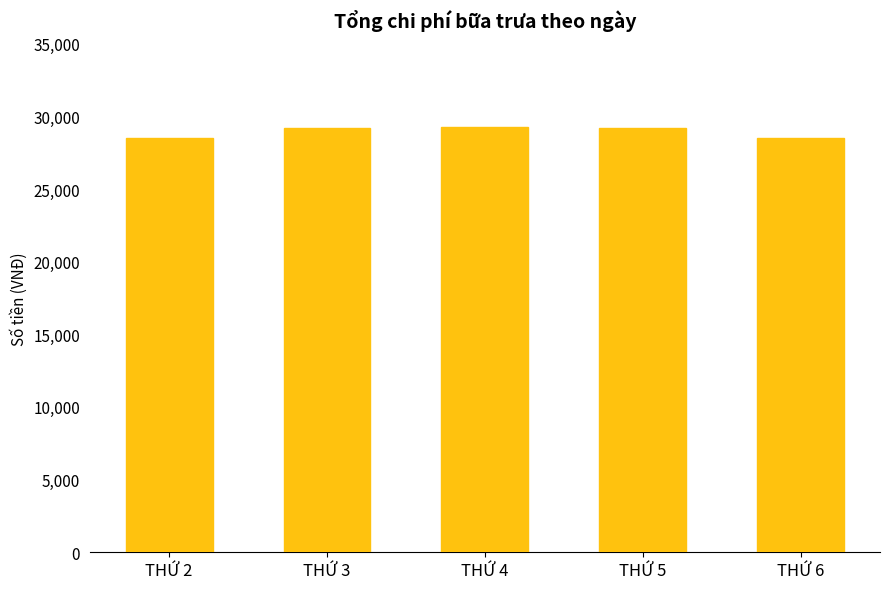

Between THỨ 2 and THỨ 4, which is larger?

THỨ 4